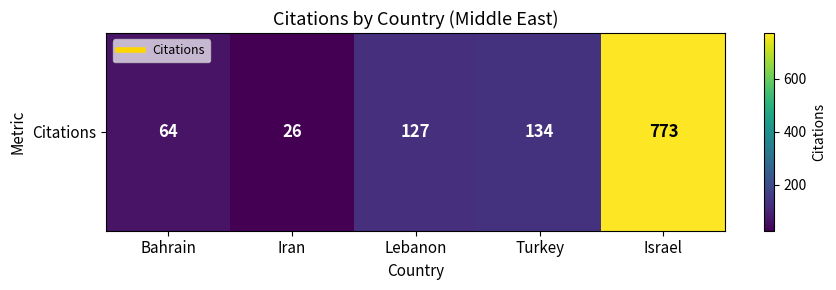

Is it true that the value at Bahrain is 101?

False